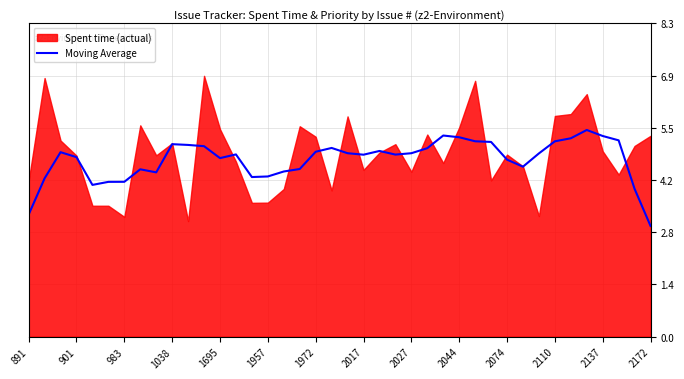

True or false: the data has more than 2 interior local peaks.

True